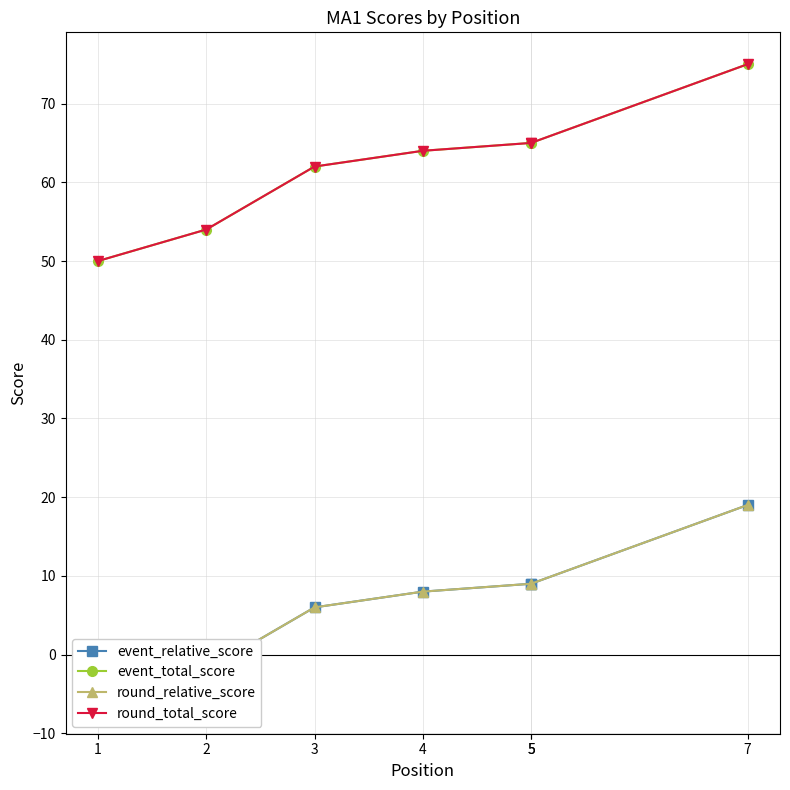

Read the event_total_score value at 4, to the nearest 10.

60